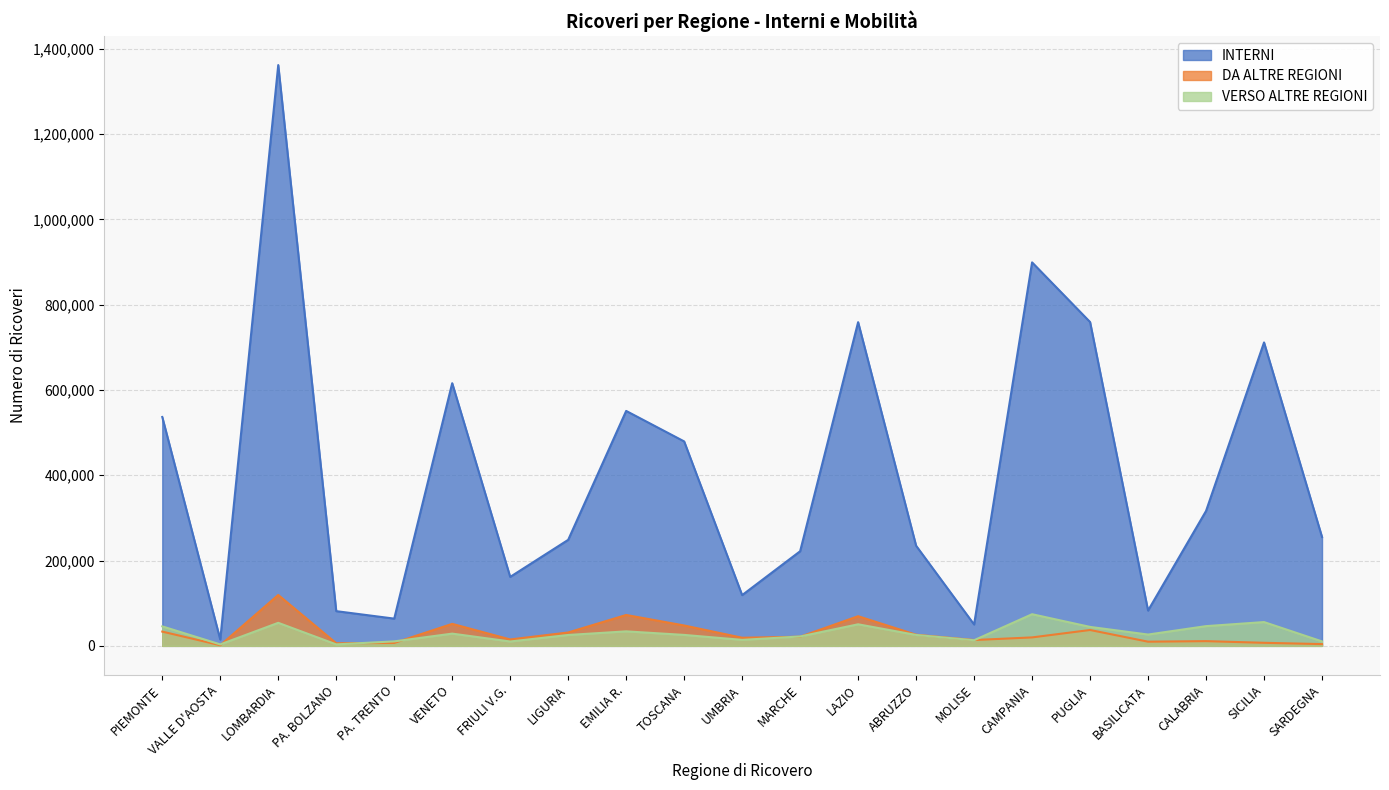

At which category is the sum across all series the highest?

LOMBARDIA